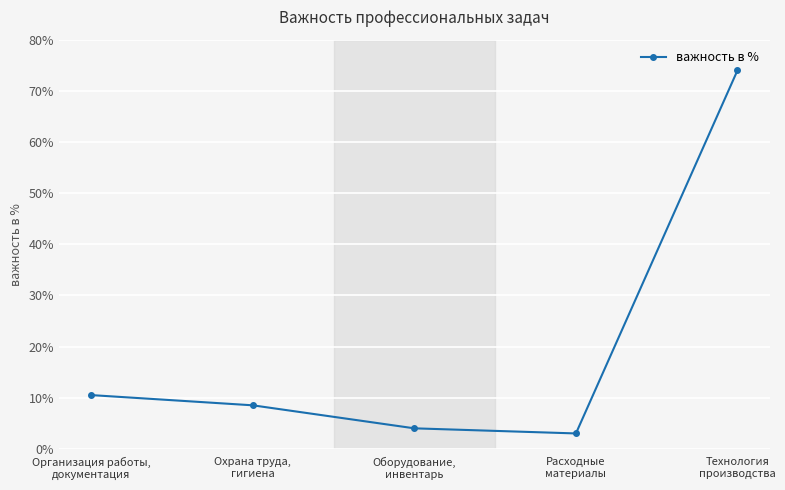

Is this an area chart (filled region under the line)?

No